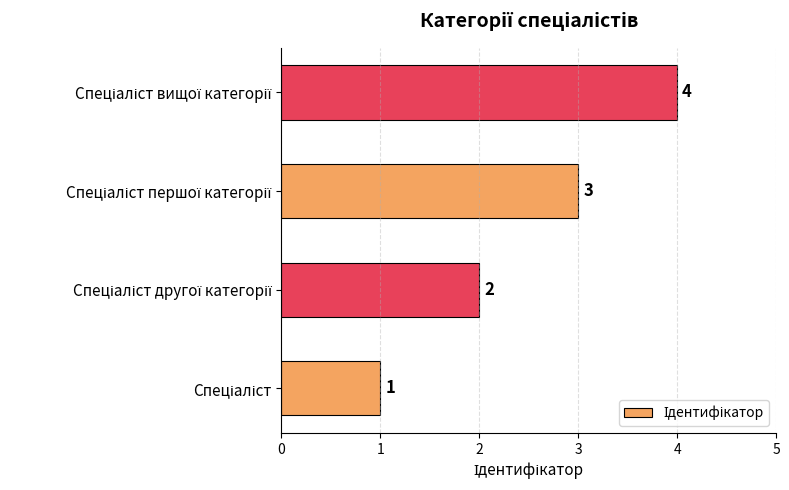

What is the sum of all values?

10